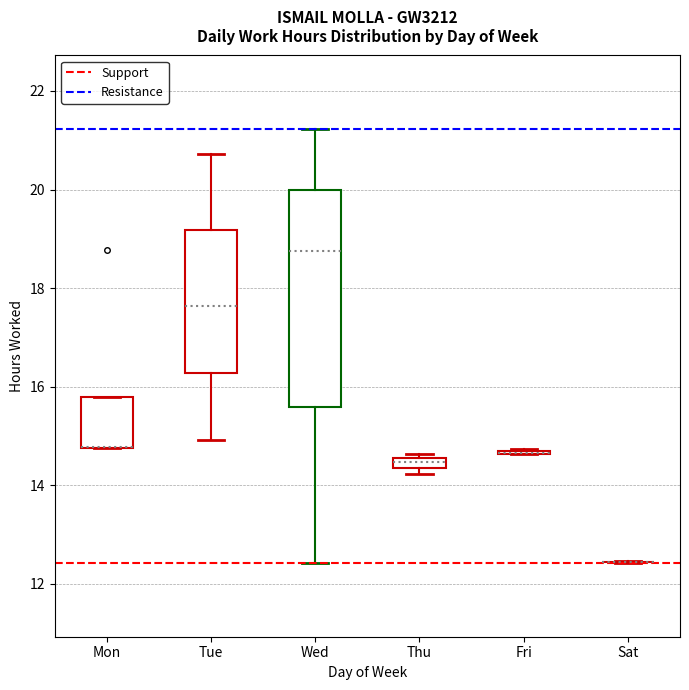

Which box is the tallest, from its lower edge to its upper edge?

Wed